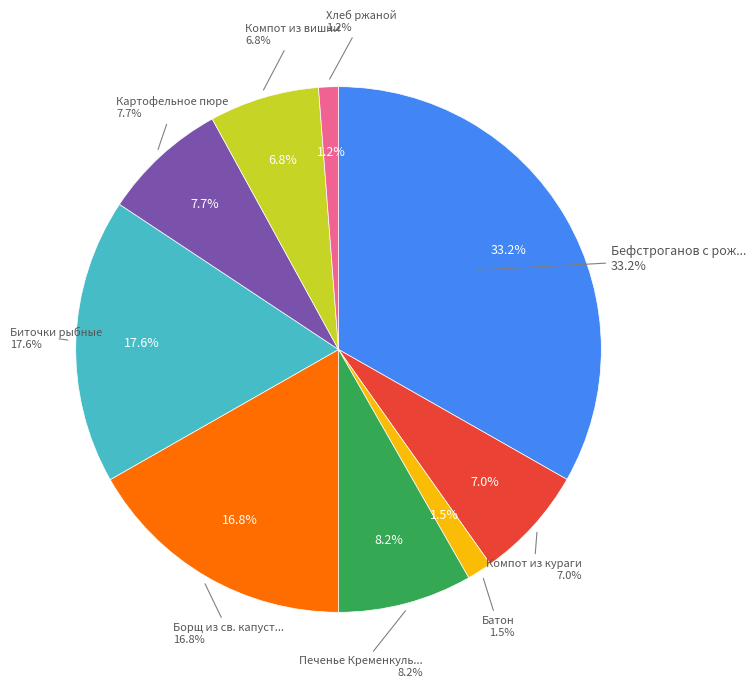

What is the largest slice in the pie chart?

Бефстроганов с рожками